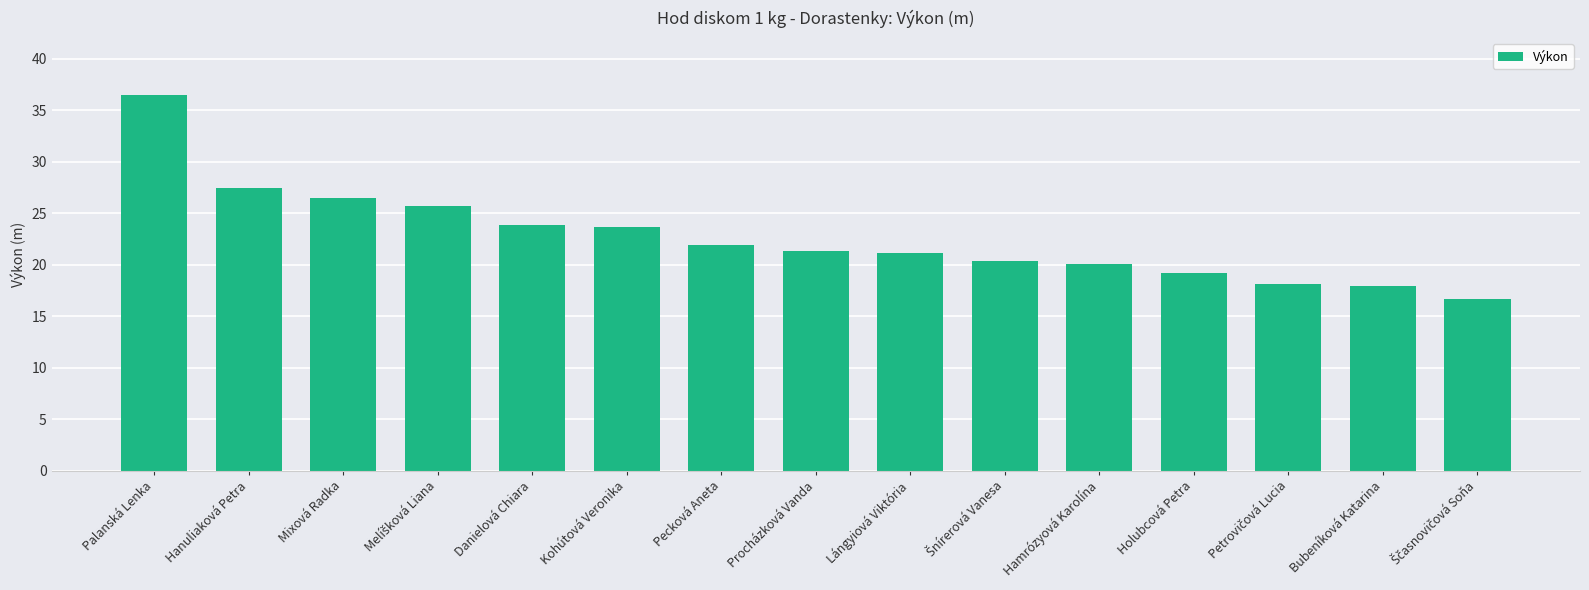

What is the maximum value shown in the chart?

36.5